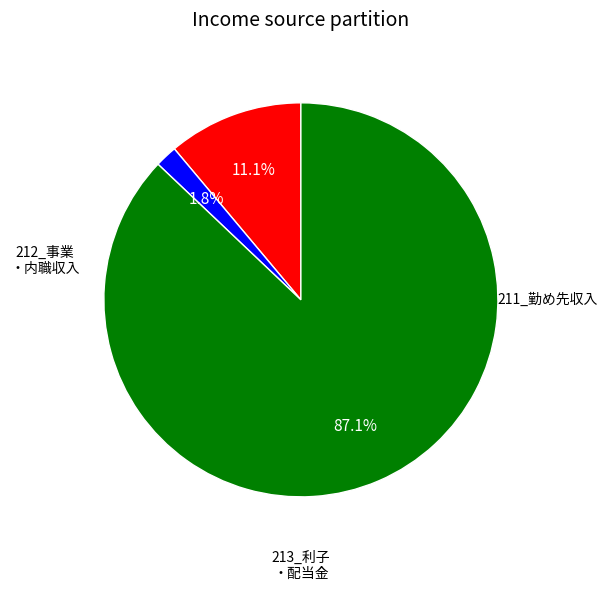

How many segments does this pie chart have?

3